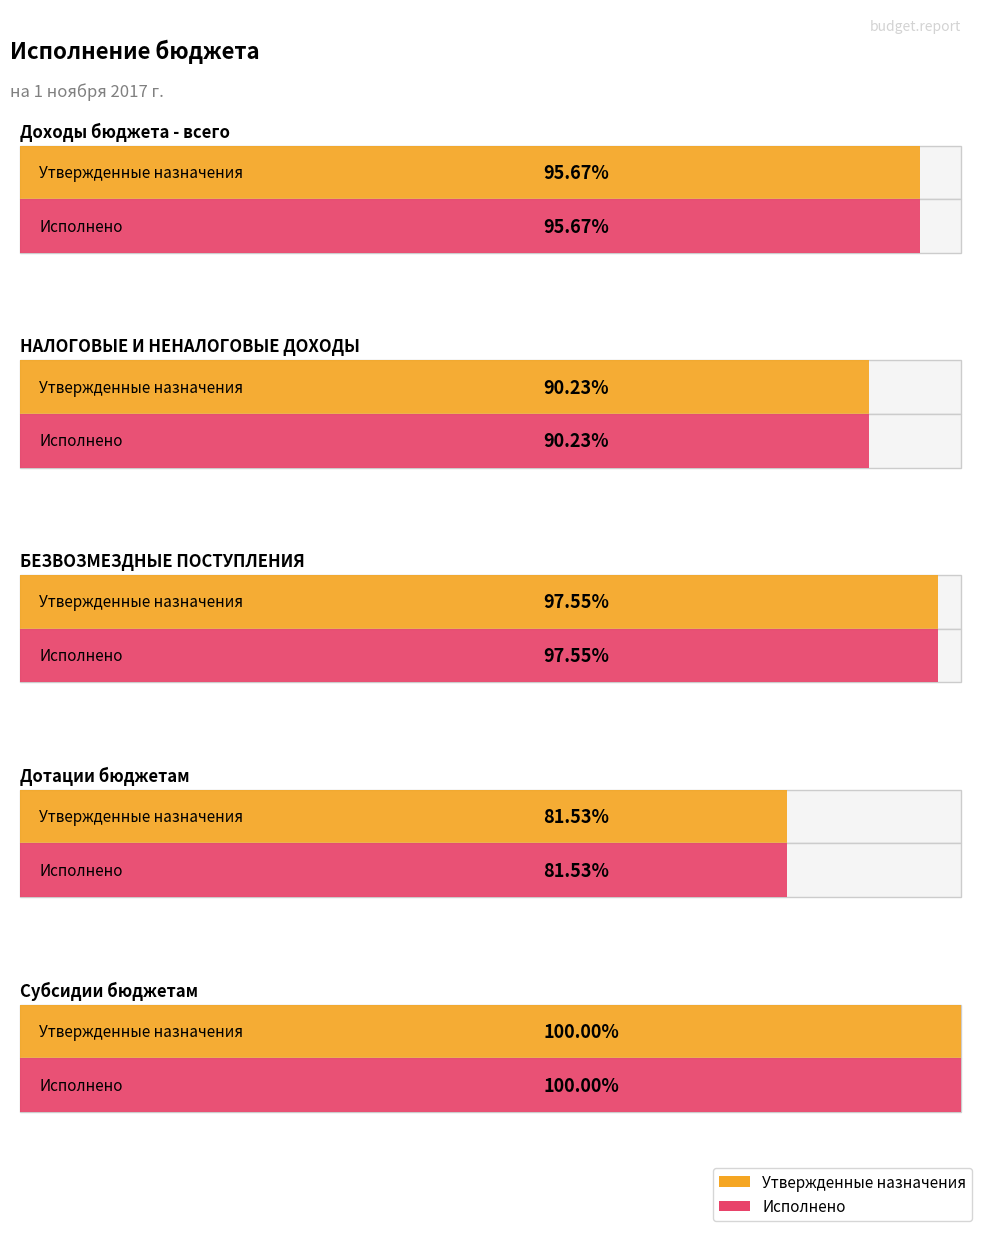

Where does the Исполнено series first go above 17201264?

Доходы бюджета - всего